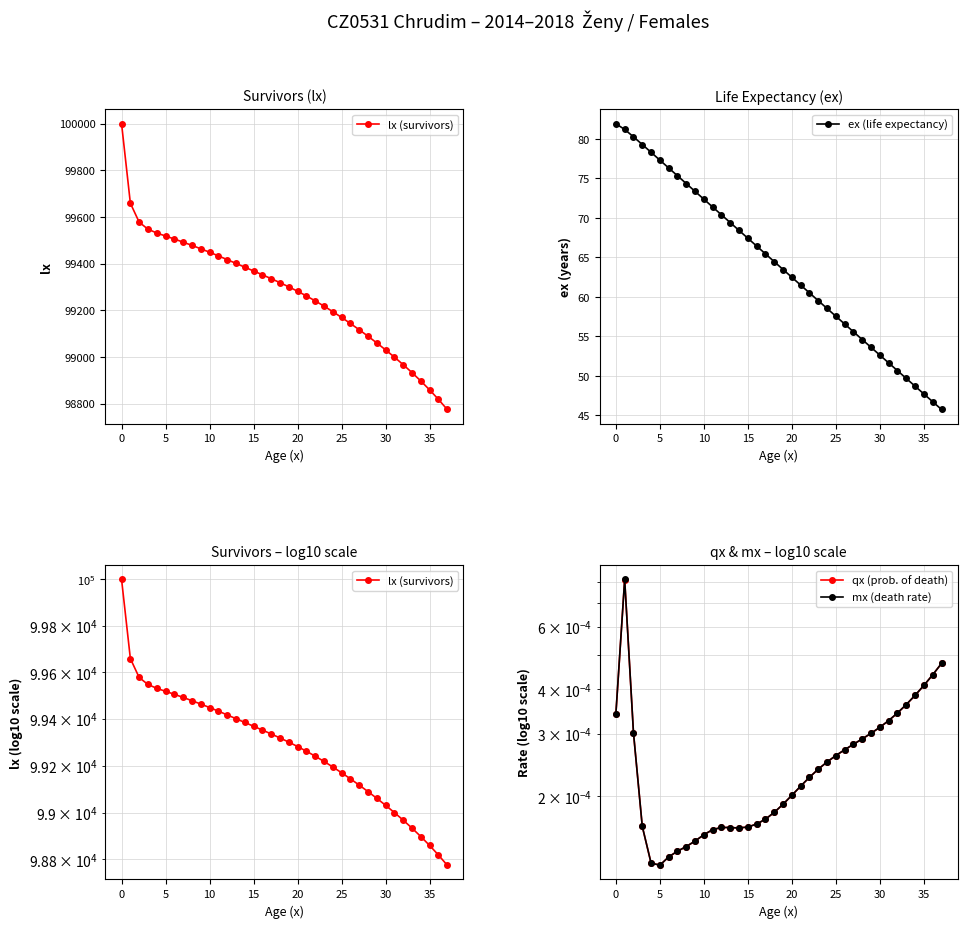

What is the difference between the maximum and minimum values in the ex (life expectancy) series?

36.2